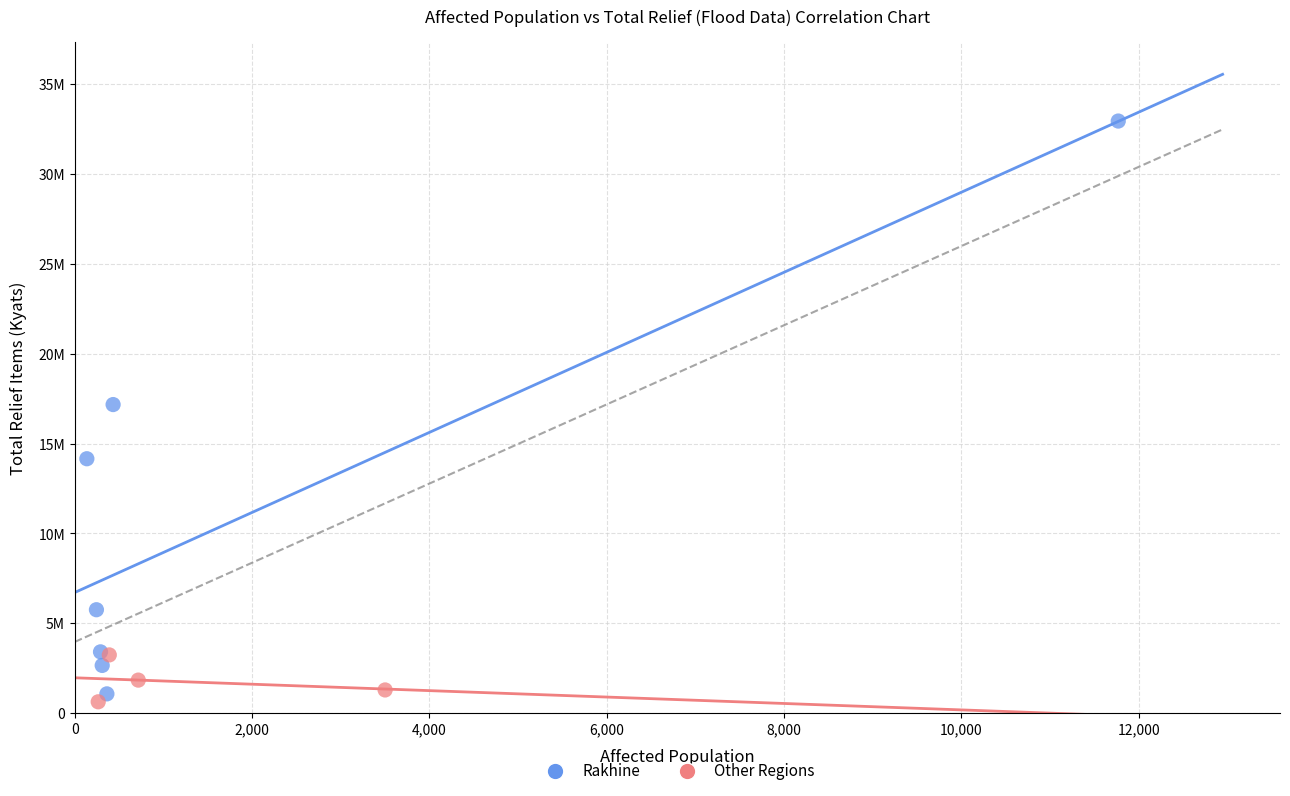

Which series reaches the minimum Y coordinate?

Other Regions